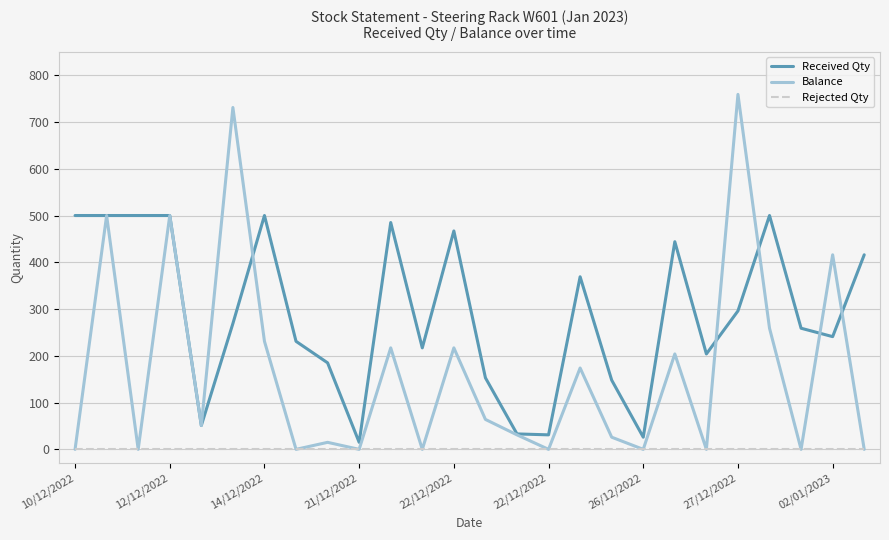

List the series in order of their peak value, highest first.

Balance, Received Qty, Rejected Qty